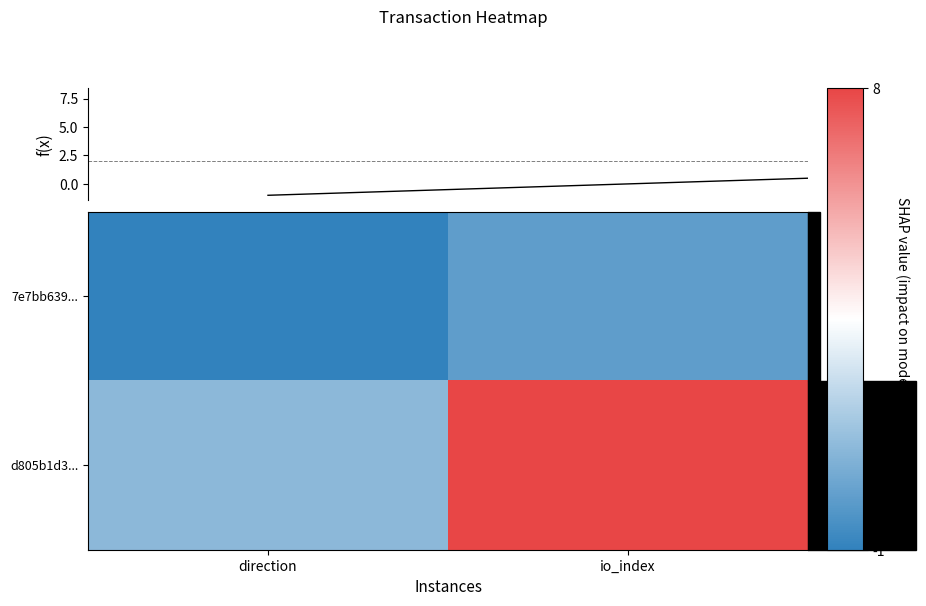

Reading right to left, extract all data points from this chart.

7e7bb639...: io_index=0	direction=-1
d805b1d3...: io_index=8	direction=1